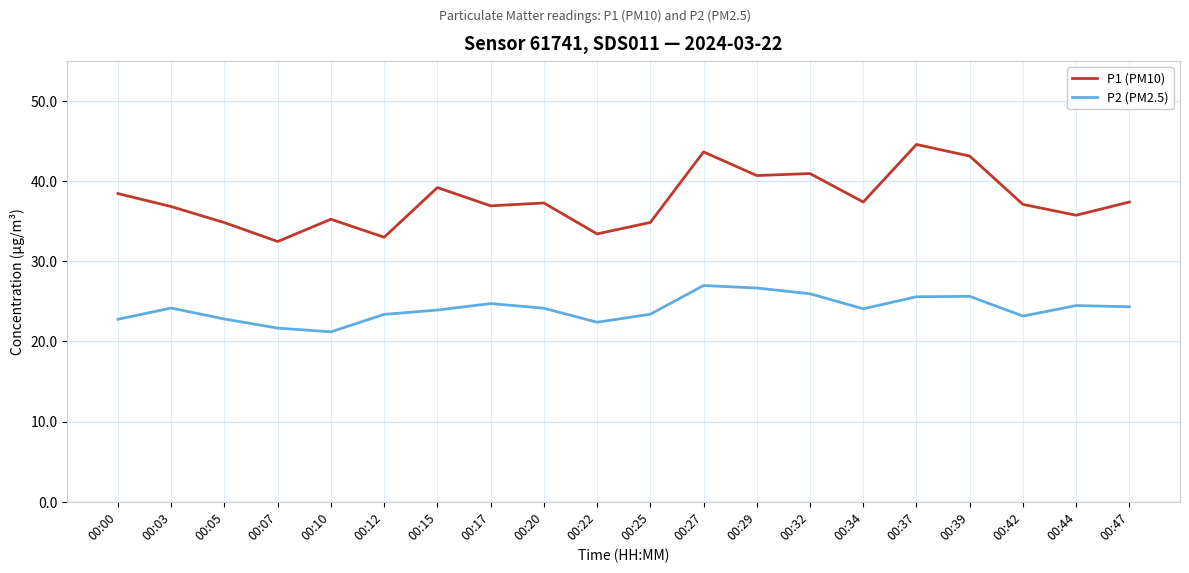

How many distinct data groups are displayed?

2